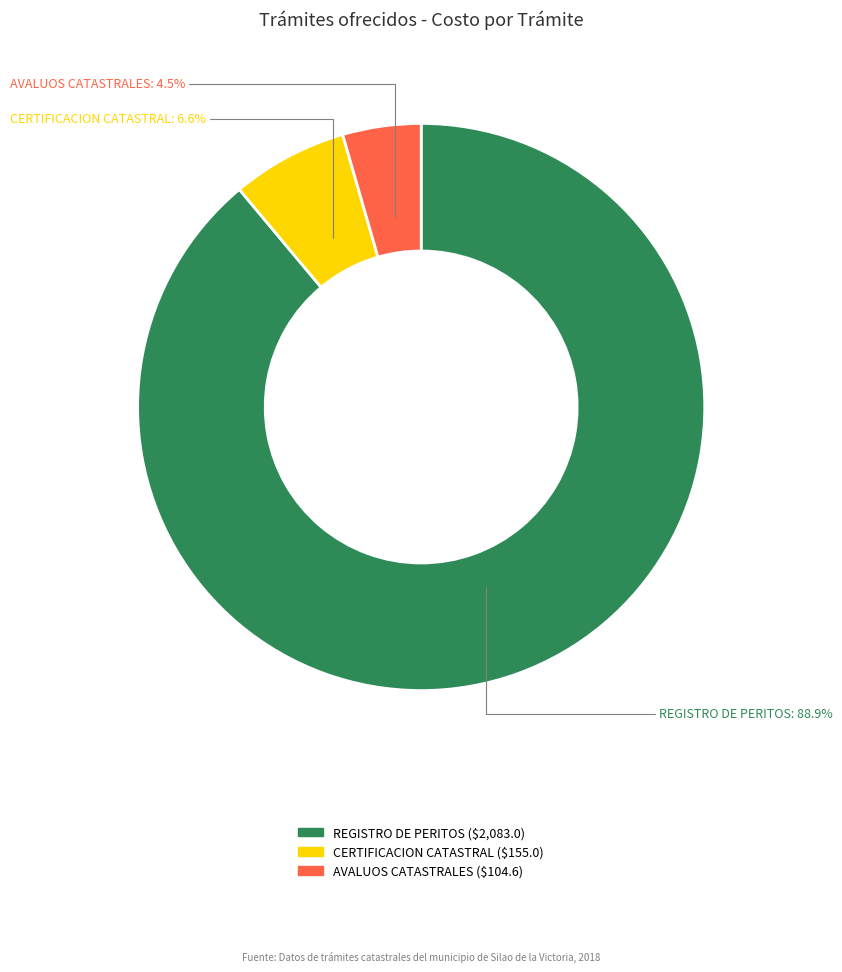

Is there any slice that represents more than half of the pie?

Yes